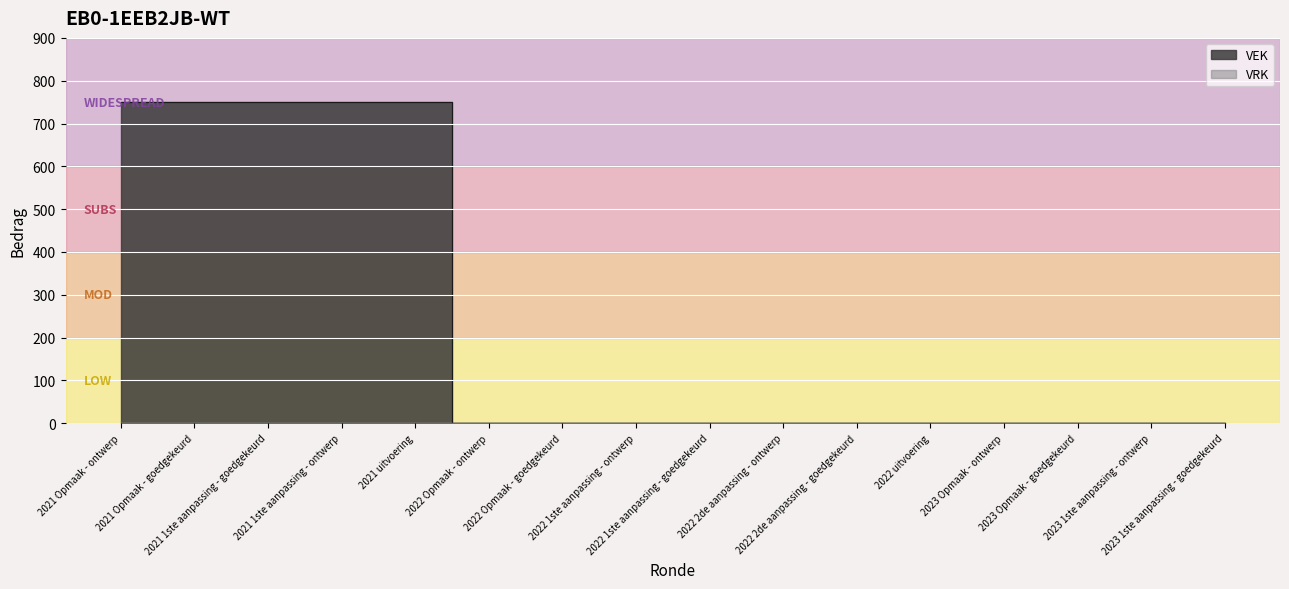

How many values exceed 0?

5